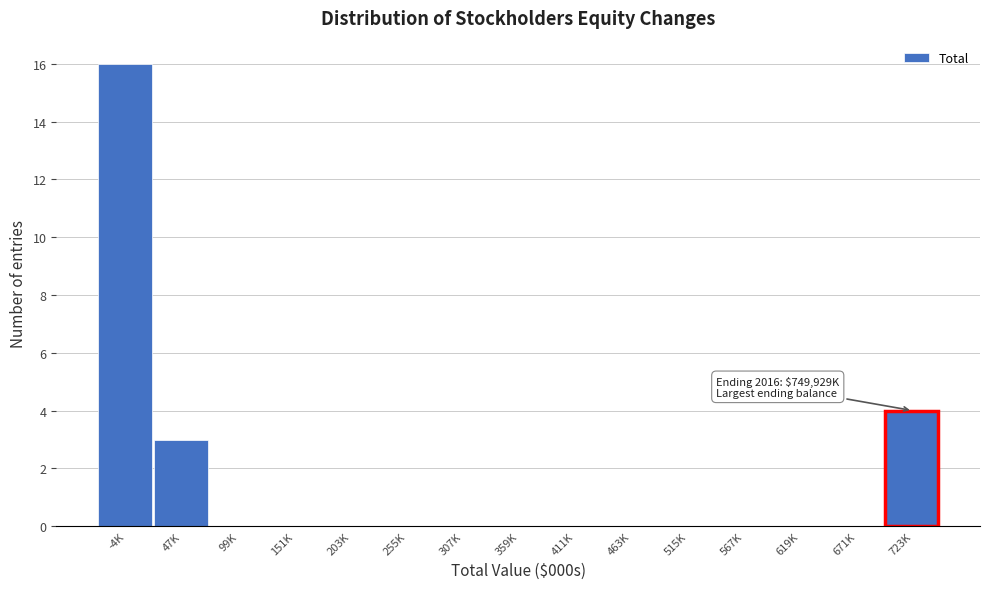

Reading left to right, list all the values displayed in this chart.

-4K=16	47K=3	99K=0	151K=0	203K=0	255K=0	307K=0	359K=0	411K=0	463K=0	515K=0	567K=0	619K=0	671K=0	723K=4